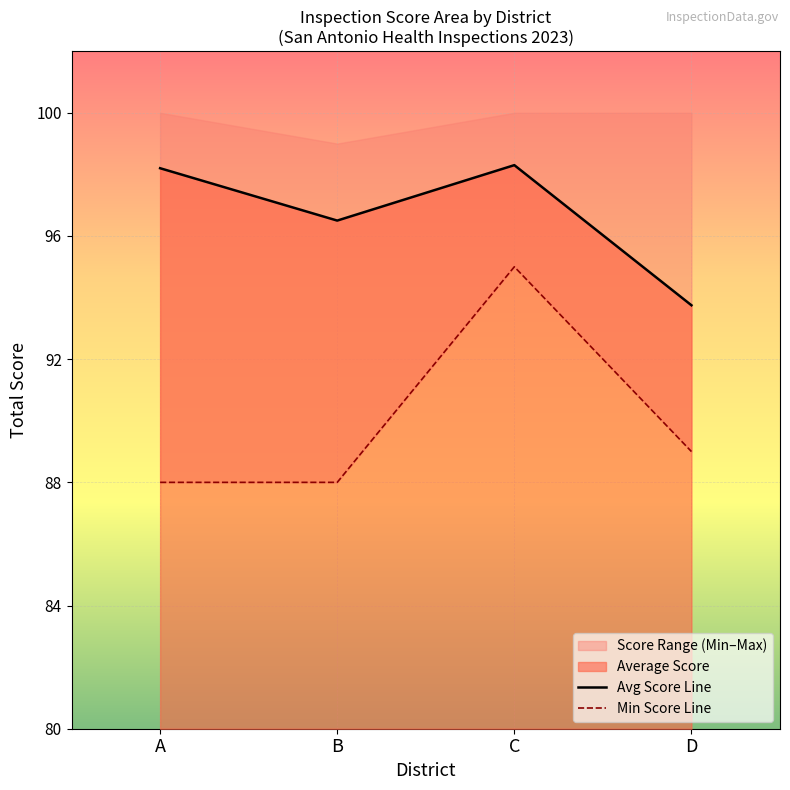

What is the value of the Avg Score Line point at the 1st from the left?

98.2